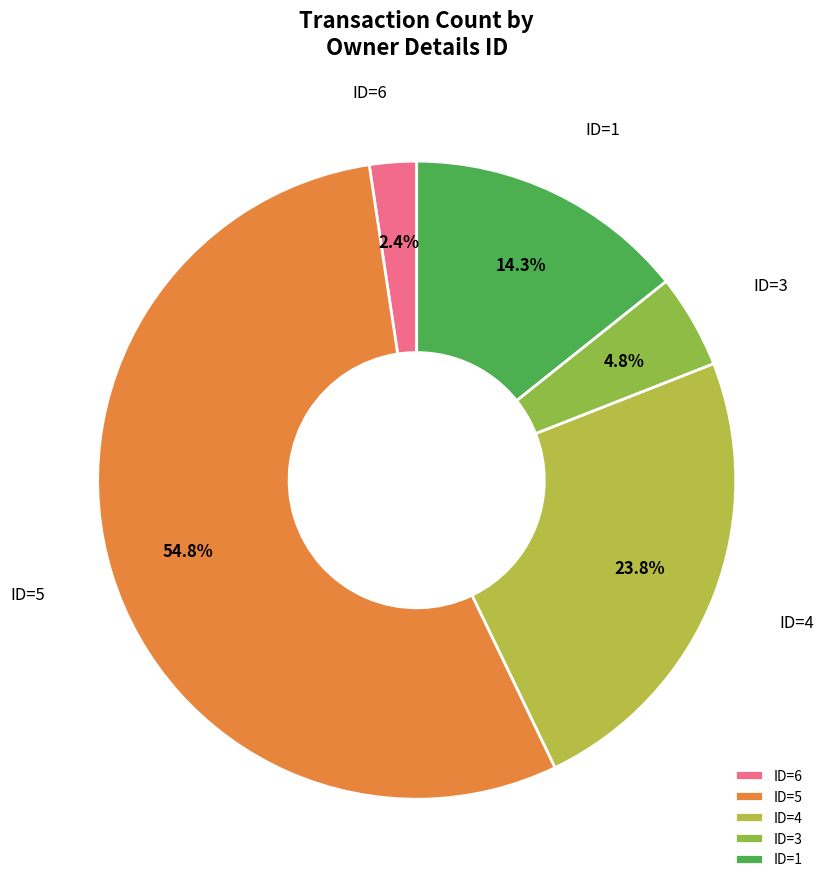

Rank the categories by value from highest to lowest.

ID=5, ID=4, ID=1, ID=3, ID=6